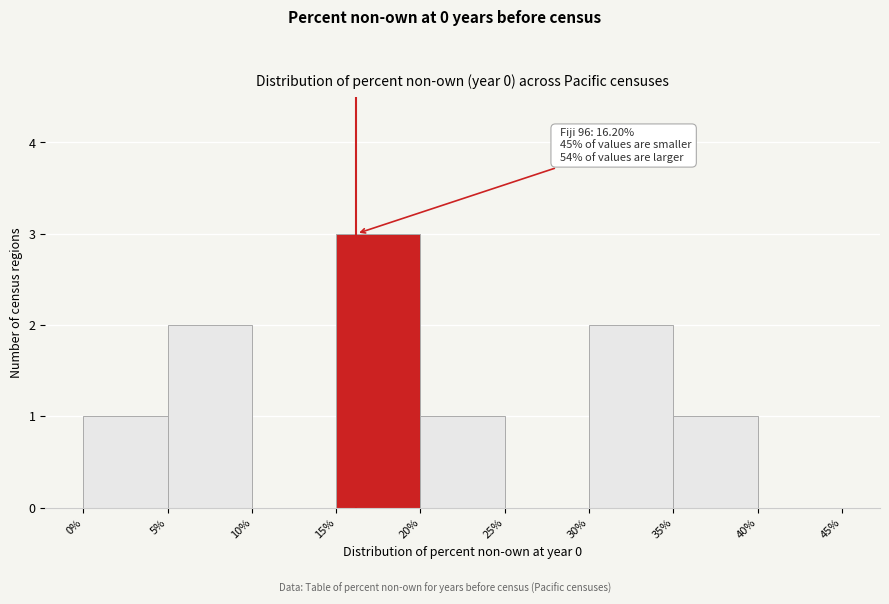

Which range on the x-axis has the tallest bar?

15% to 20%